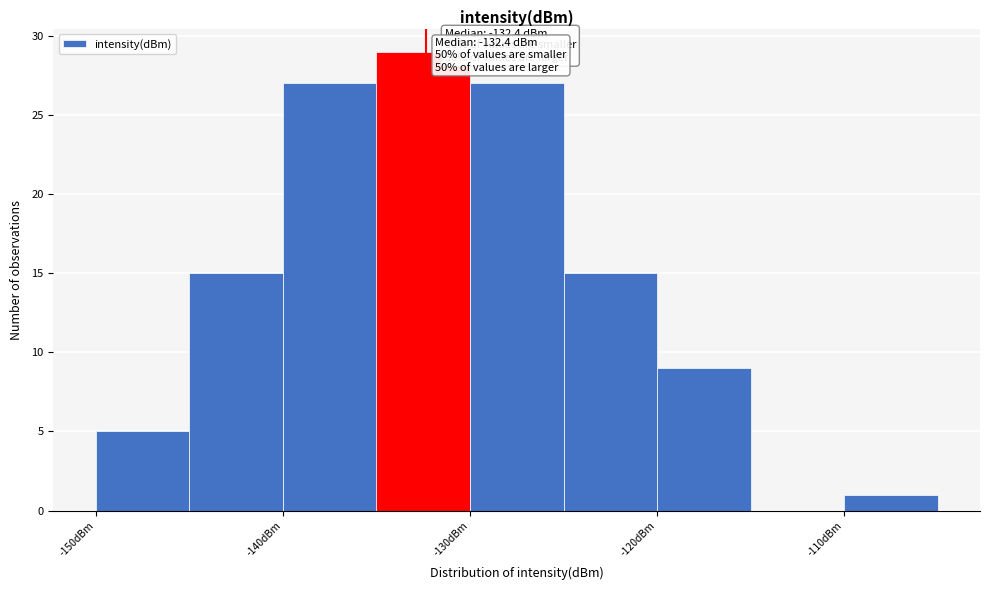

Which range on the x-axis has the tallest bar?

-135 to -130